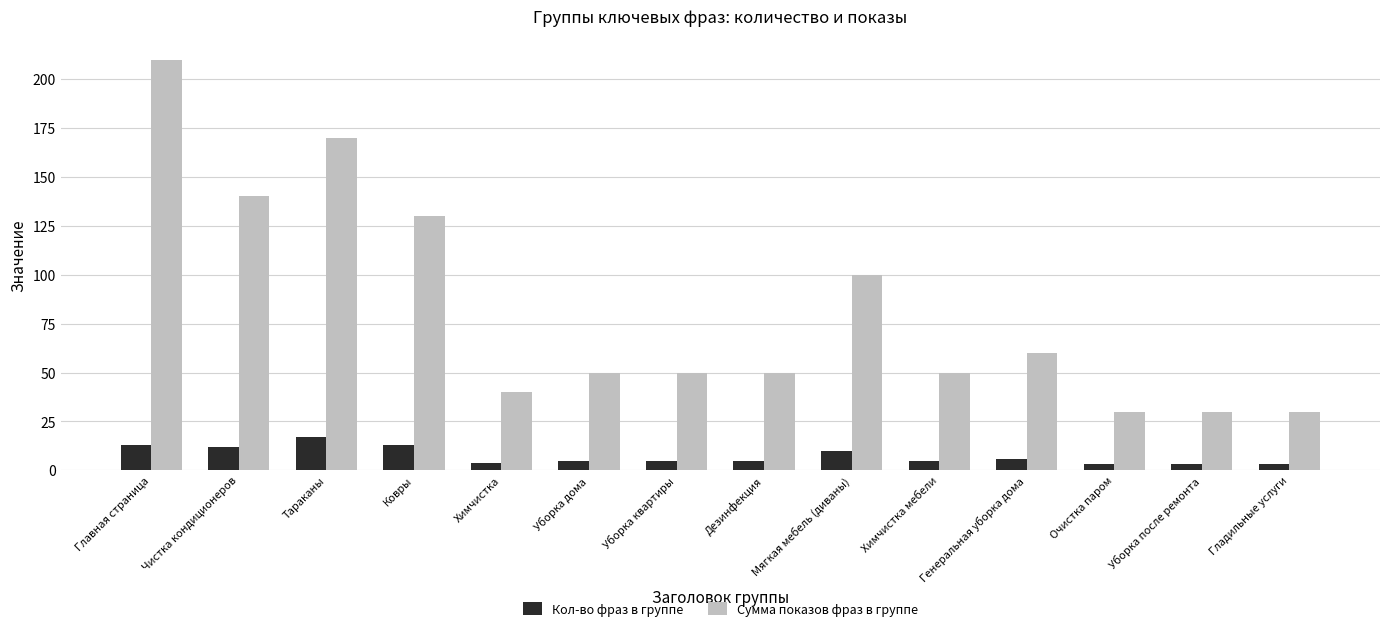

Count the number of data series in this chart.

2